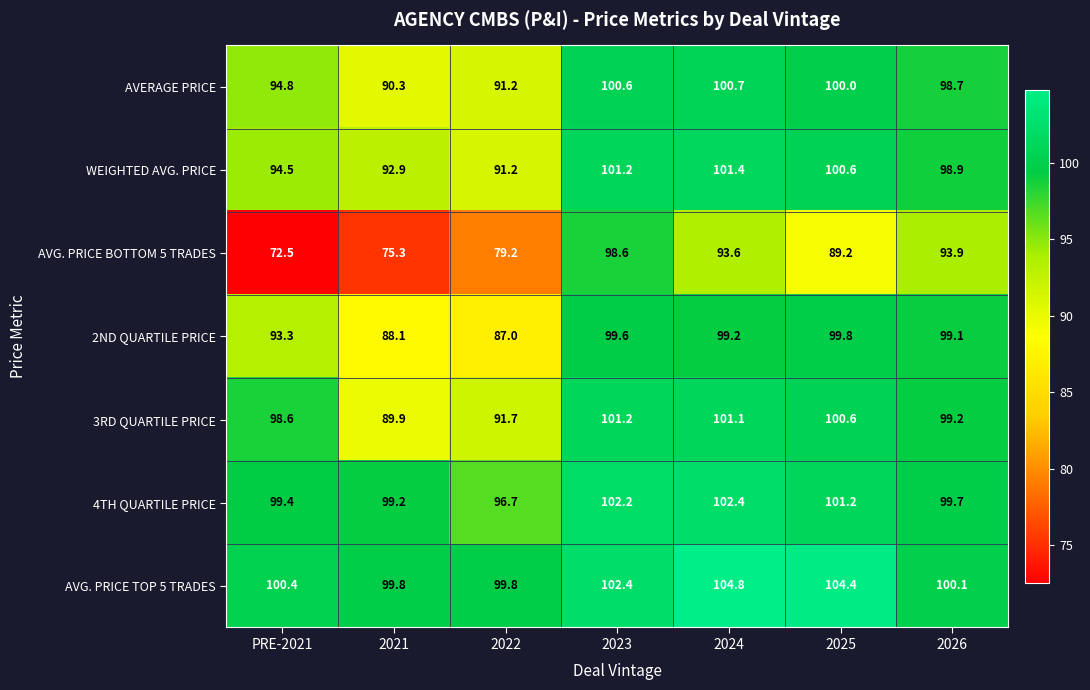

Which label corresponds to the largest value in the chart?

2024